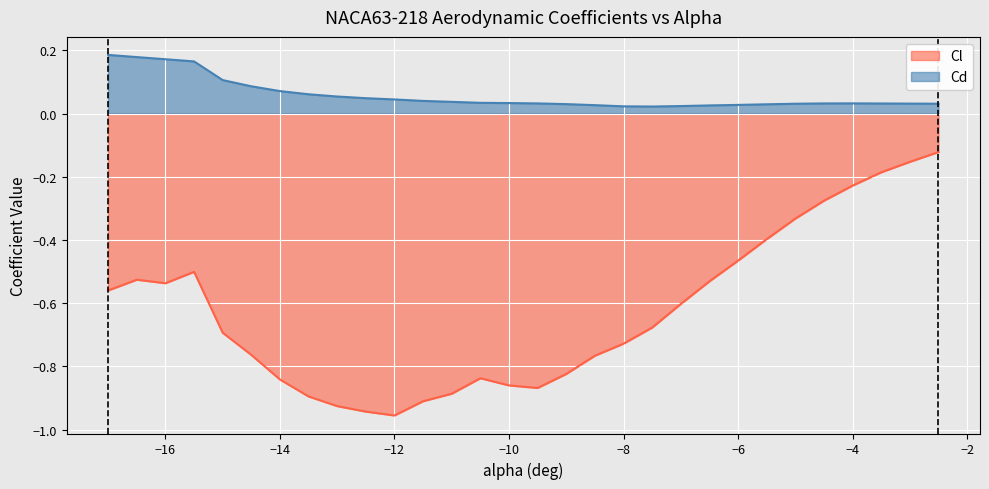

True or false: Cd and Cl cross at least once.

False